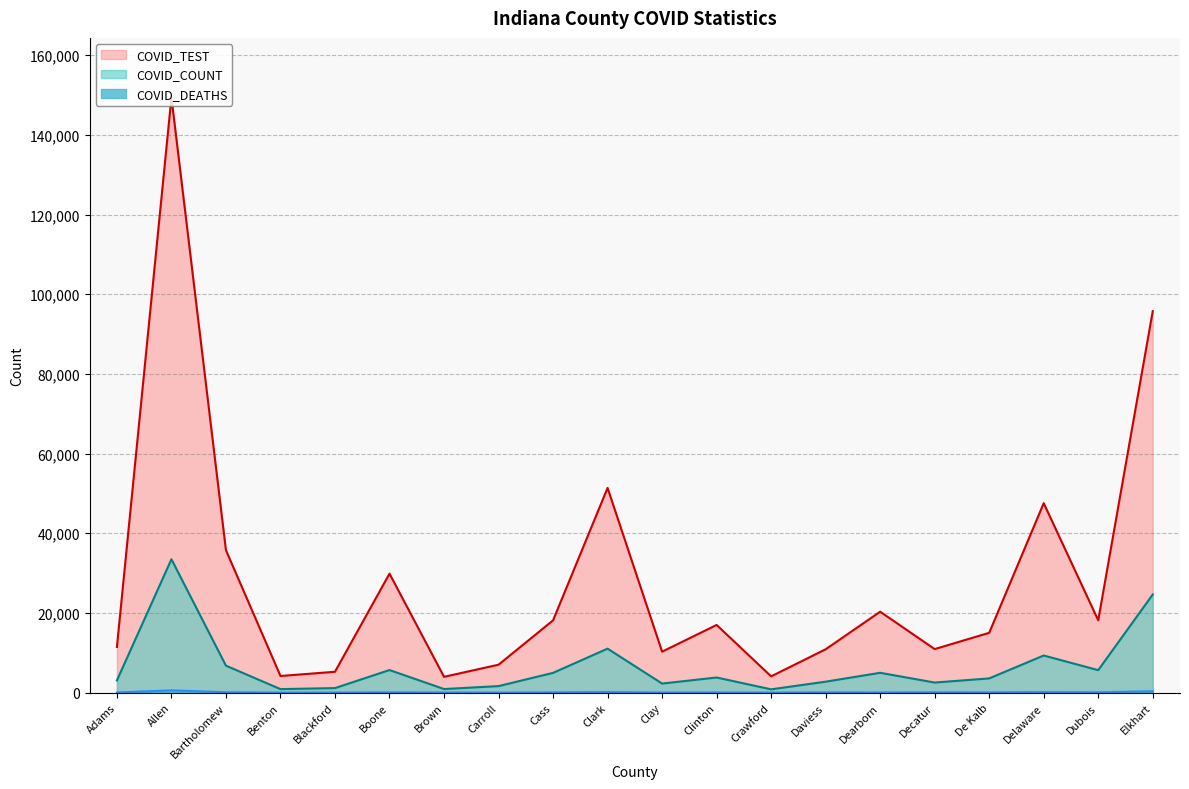

At which label does COVID_TEST reach its peak?

Allen